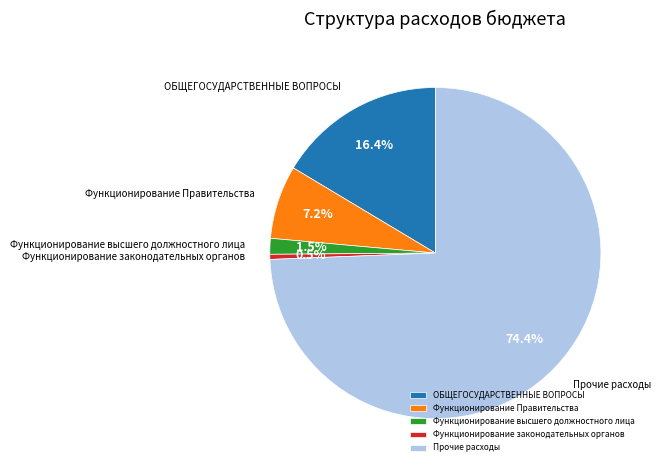

How many segments does this pie chart have?

5